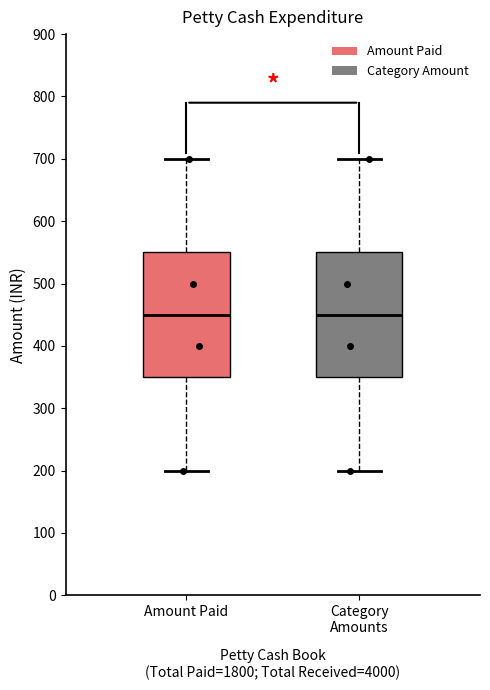

Reading left to right, read every box against the y-axis: the position of its median line, the range the box covers, and the ends of its whiskers. The values are not printed on the chart, so give them approximately, as read against the axis.

Amount Paid: median 450, box 350 to 550, whiskers 200 to 700
Category Amounts: median 450, box 350 to 550, whiskers 200 to 700